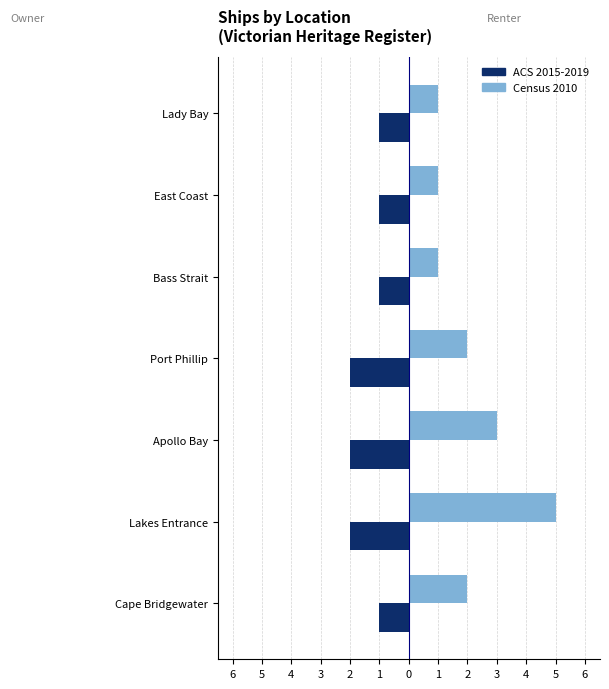

What are all the series names shown in the legend?

ACS 2015-2019, Census 2010